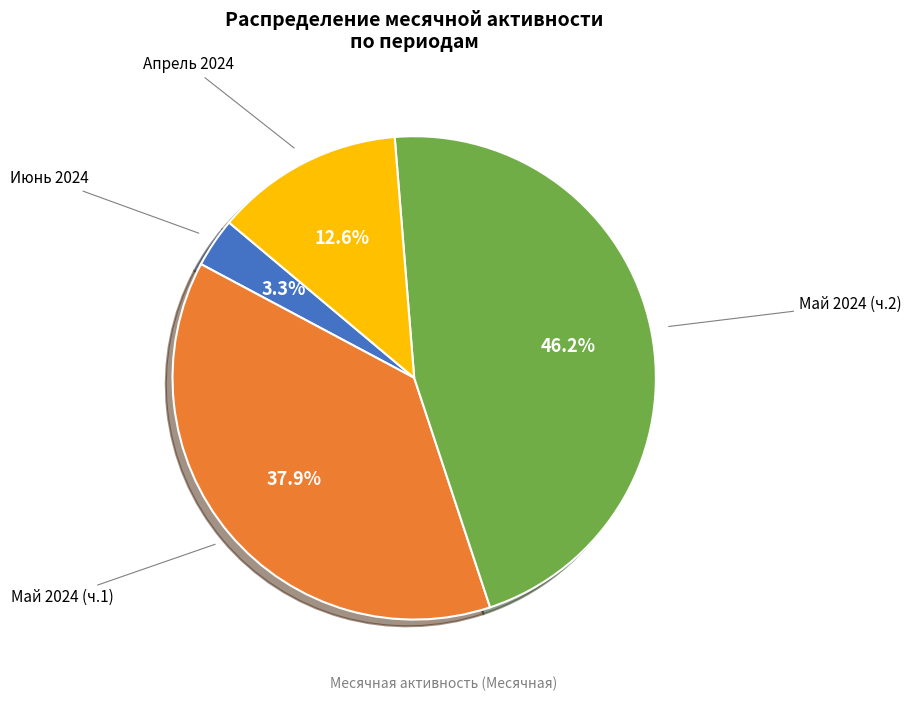

Does any single category account for the majority?

No